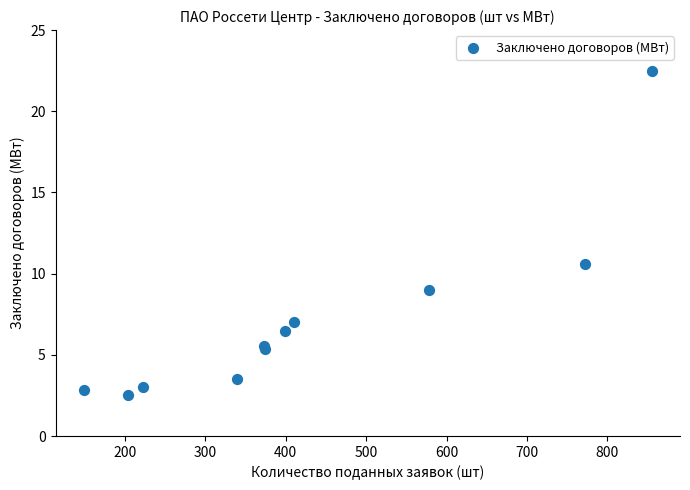

What Y value in the scatter plot is closest to 12?

10.6